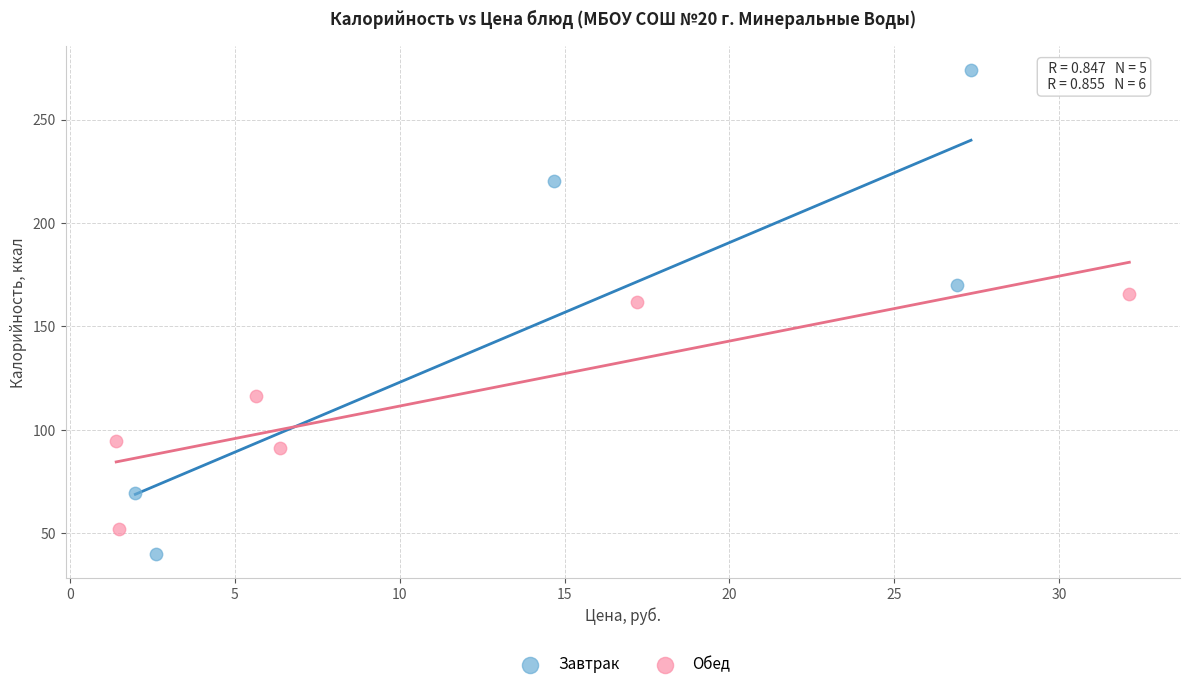

Which series has the largest Y range (max minus min)?

Завтрак